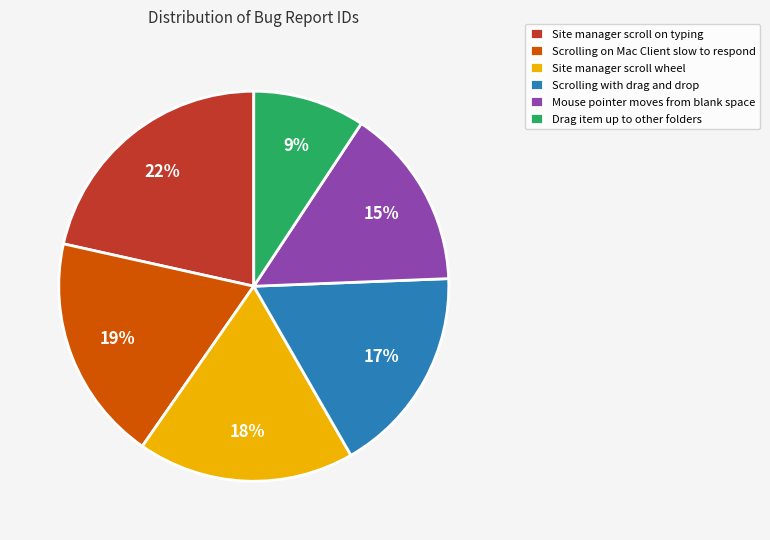

Is the sum of Mouse pointer moves from blank space and Scrolling on Mac Client slow to respond greater than half?

No